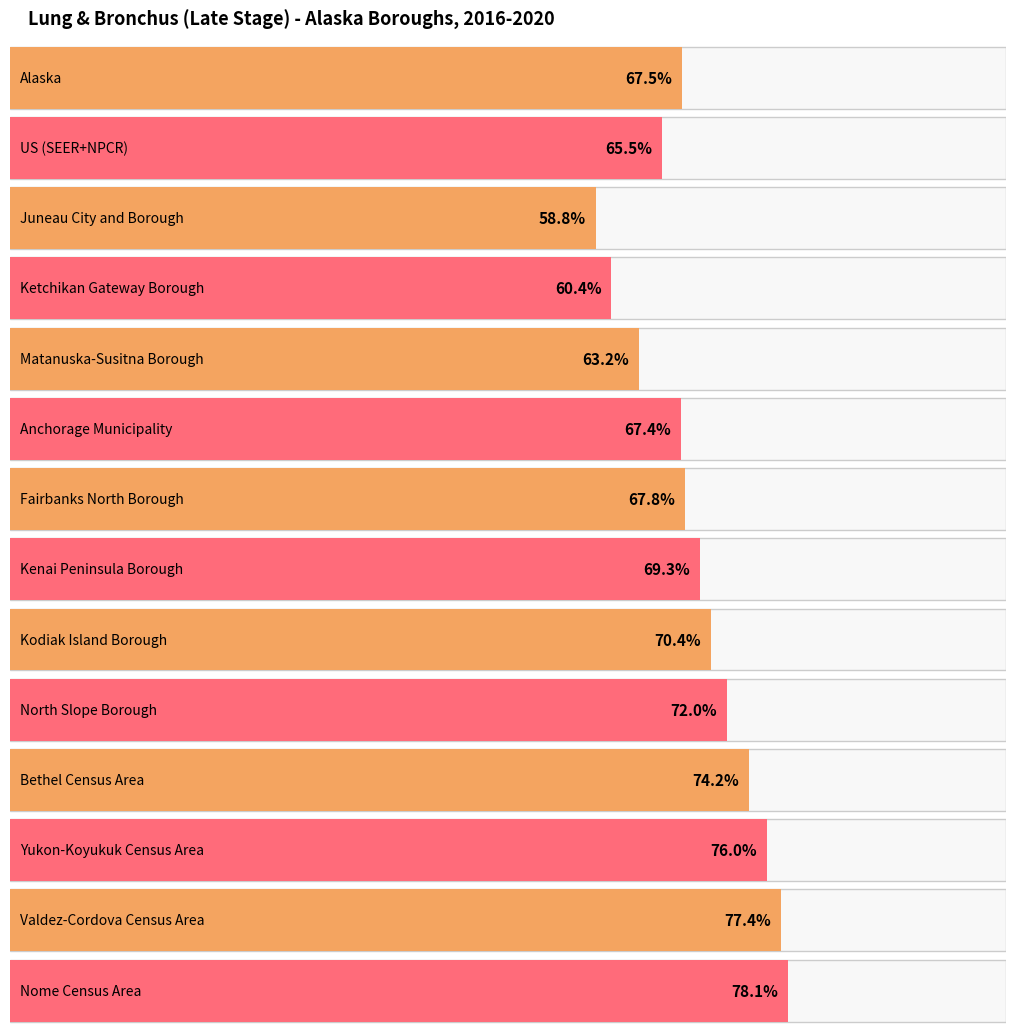

The chart shows a value of 70.4 at Kodiak Island Borough. True or false?

True